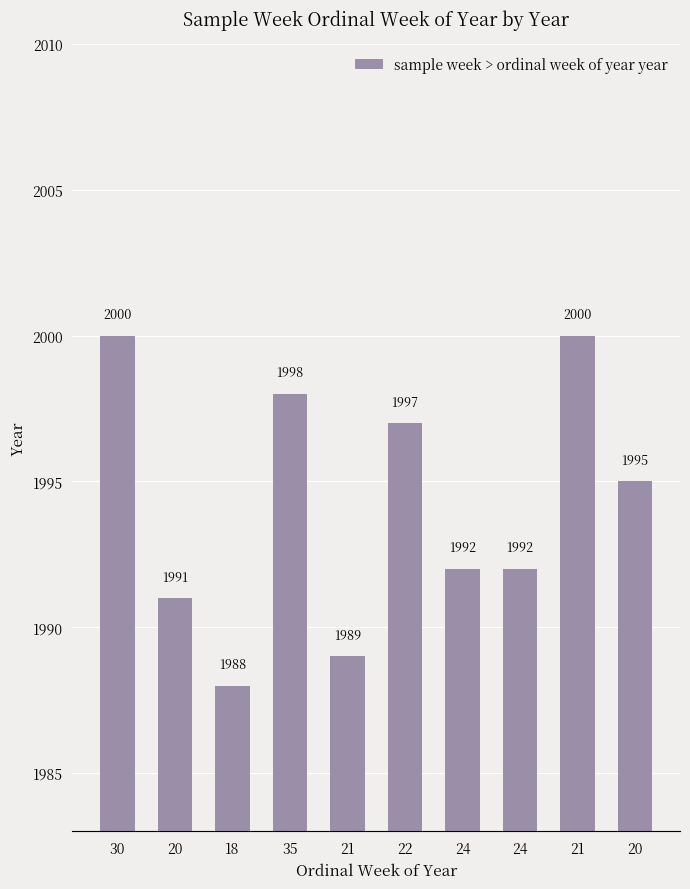

How many series are shown in this chart?

1